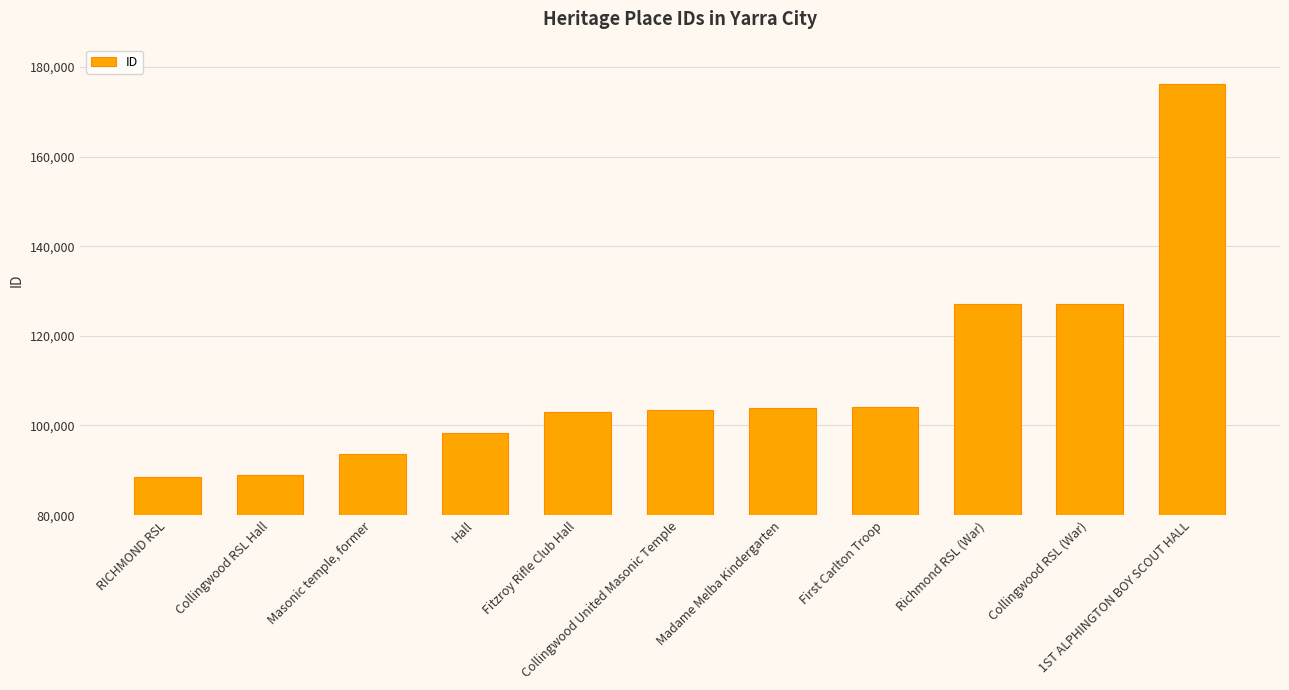

List the labels in order of value, largest first.

1ST ALPHINGTON BOY SCOUT HALL, Collingwood RSL (War), Richmond RSL (War), First Carlton Troop, Madame Melba Kindergarten, Collingwood United Masonic Temple, Fitzroy Rifle Club Hall, Hall, Masonic temple, former, Collingwood RSL Hall, RICHMOND RSL